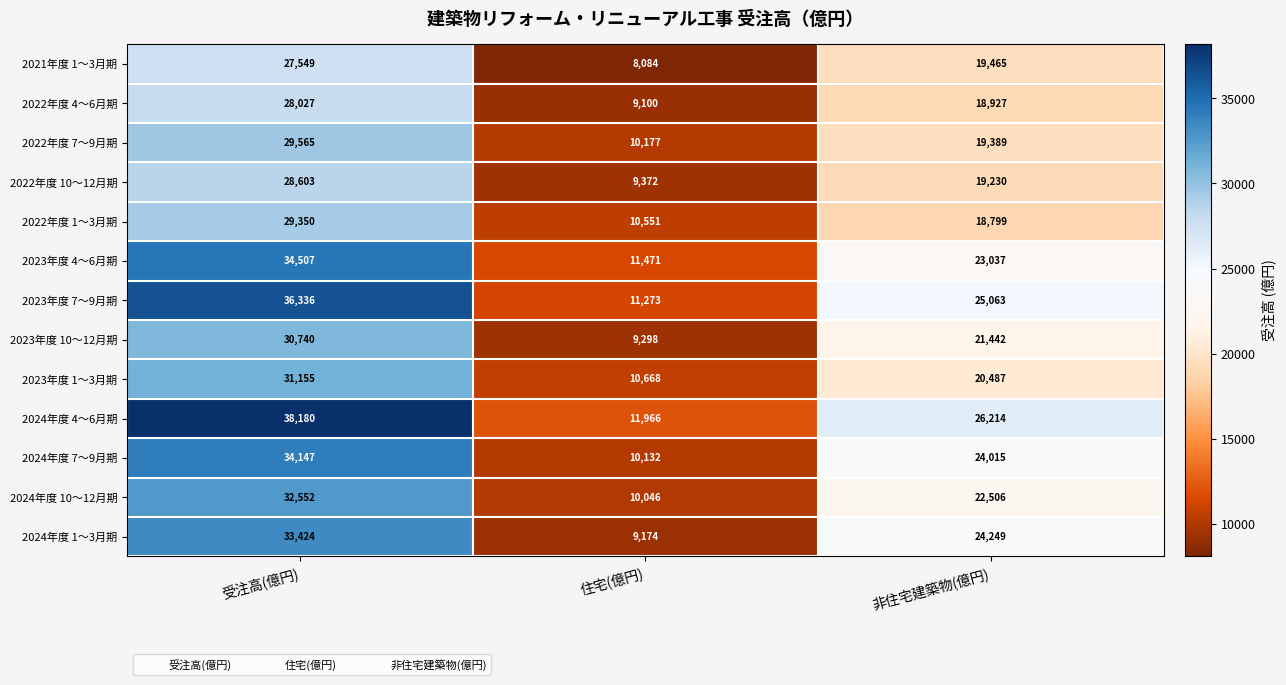

How many 2024年度 10～12月期 values are between 10046 and 32552?

3